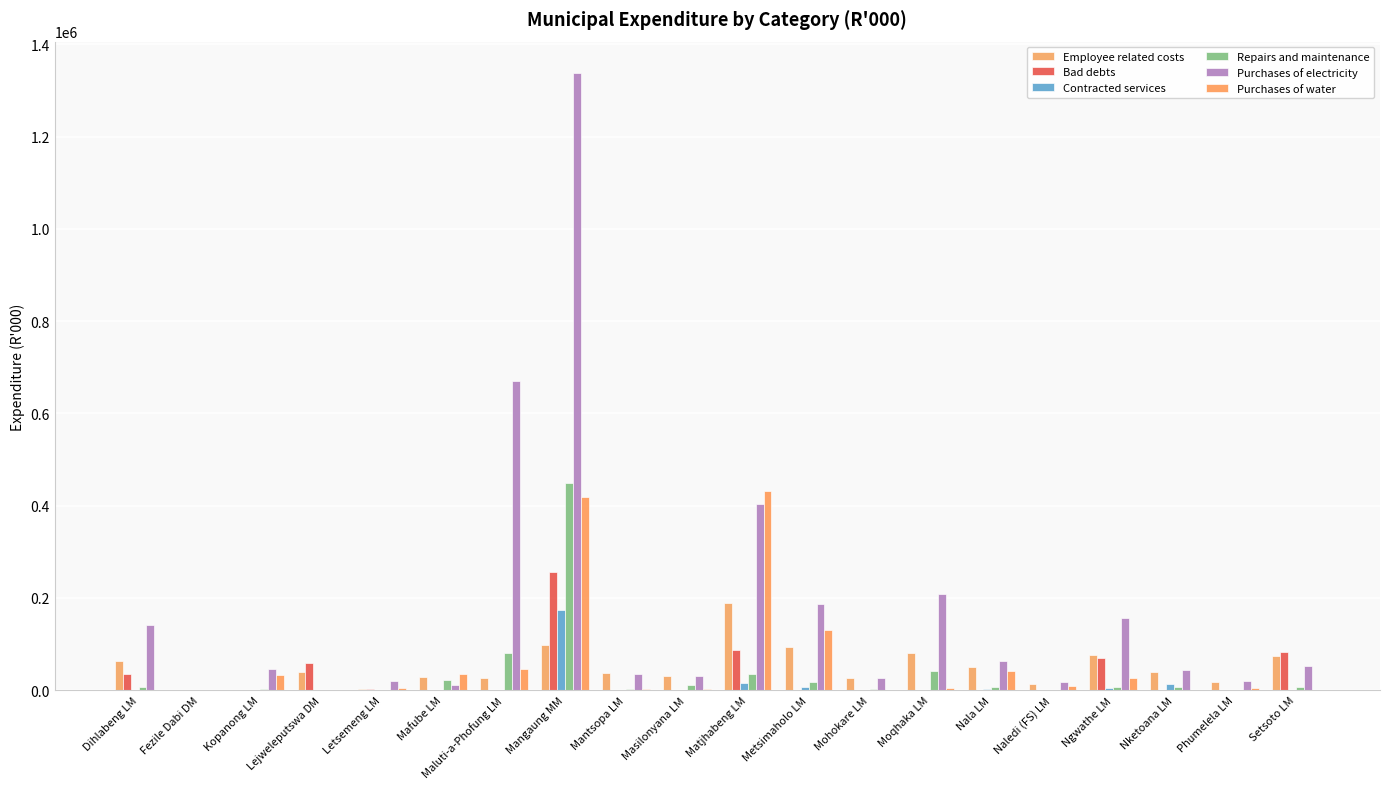

At which label does Employee related costs reach its minimum?

Fezile Dabi DM